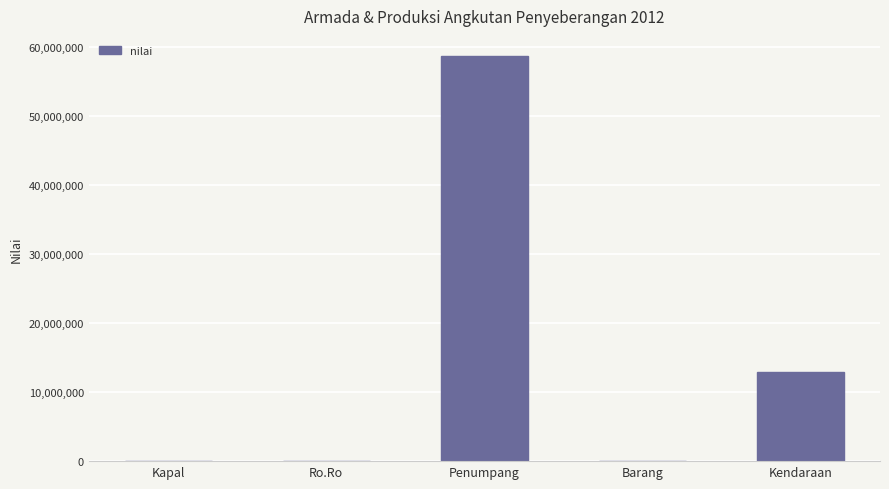

The value at Penumpang is 85984091. True or false?

False